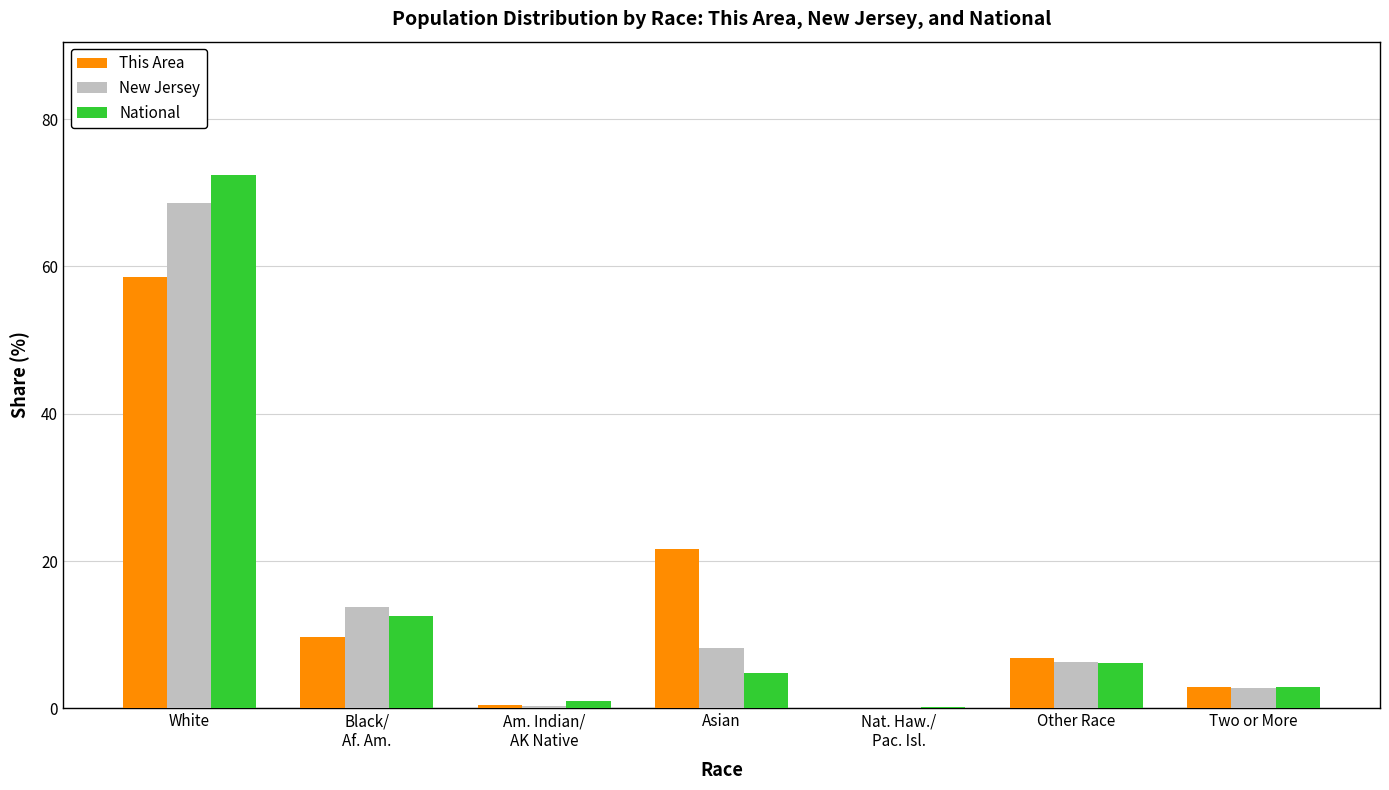

What is the difference between the This Area values at Nat. Haw./
Pac. Isl. and Black/
Af. Am.?

9.6